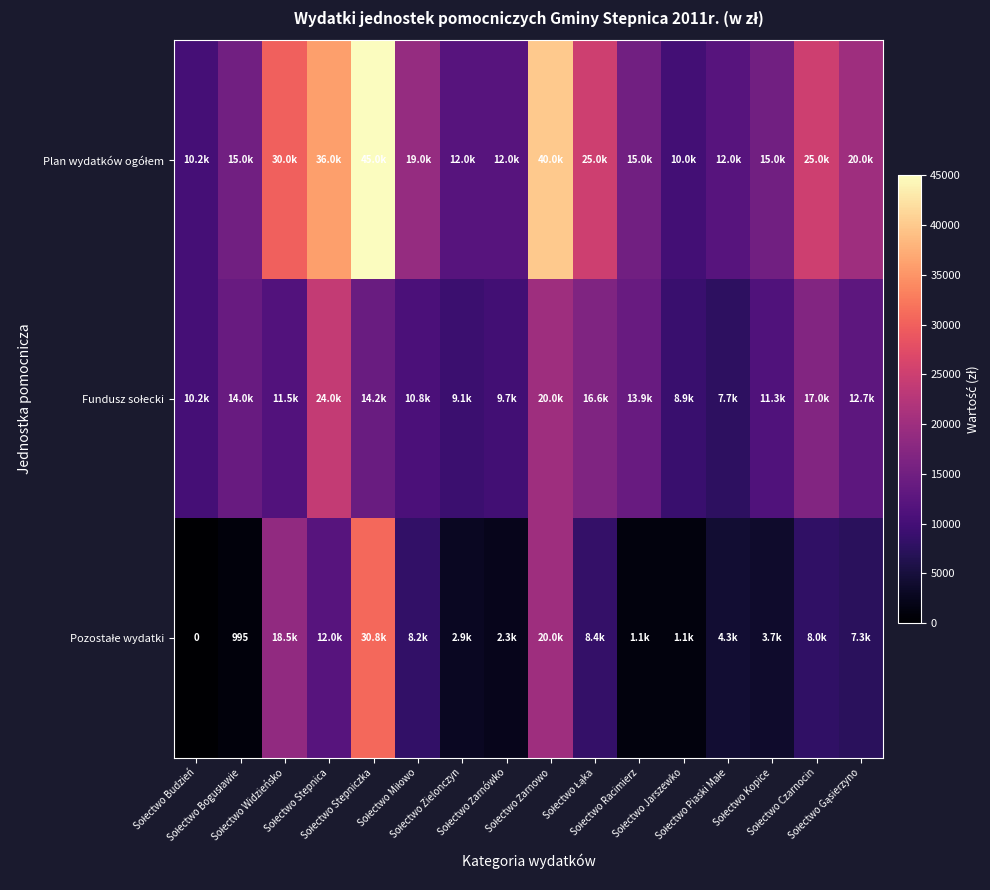

What is the total value across all series at Sołectwo Zielonczyn?

24000.0